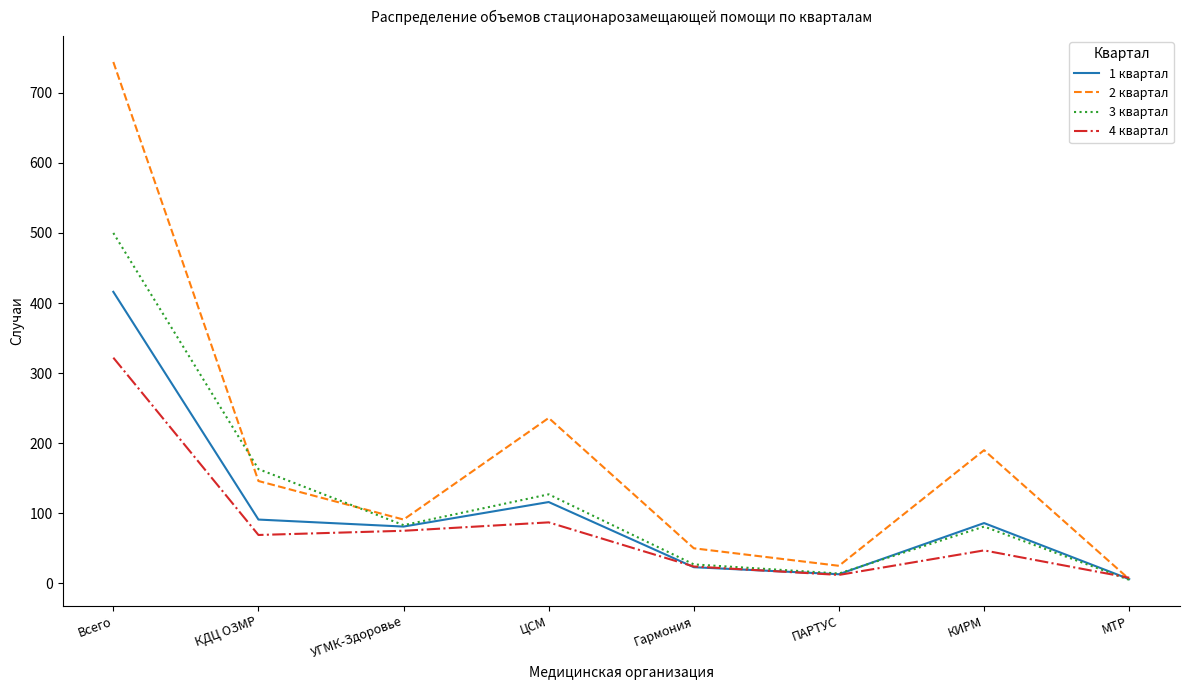

In 3 квартал, how many points are lower than both neighbors (excluding endpoints)?

2